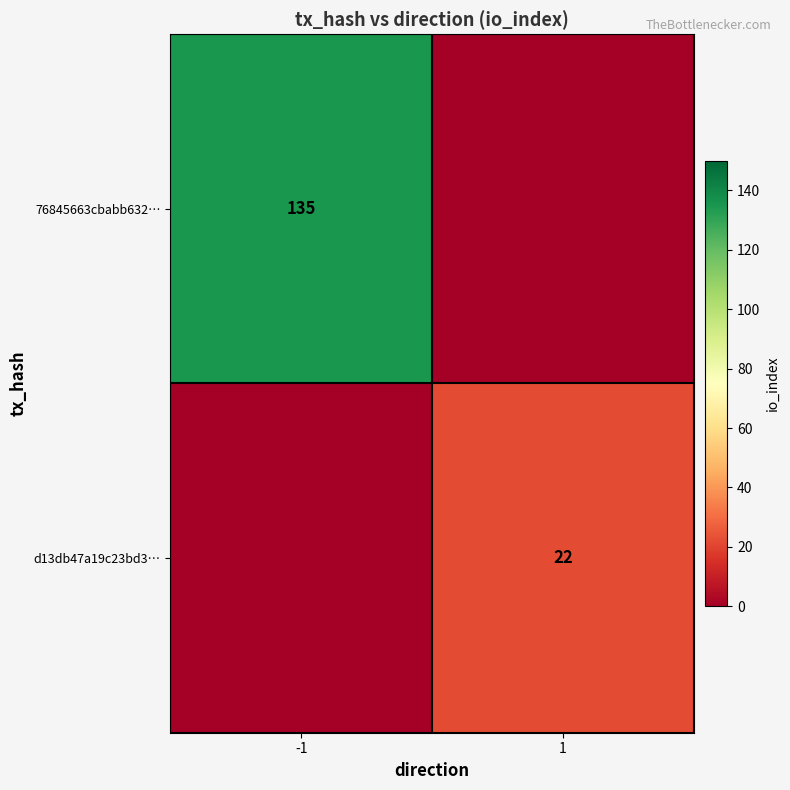

Is it true that 76845663cbabb632… equals 135 at -1?

True